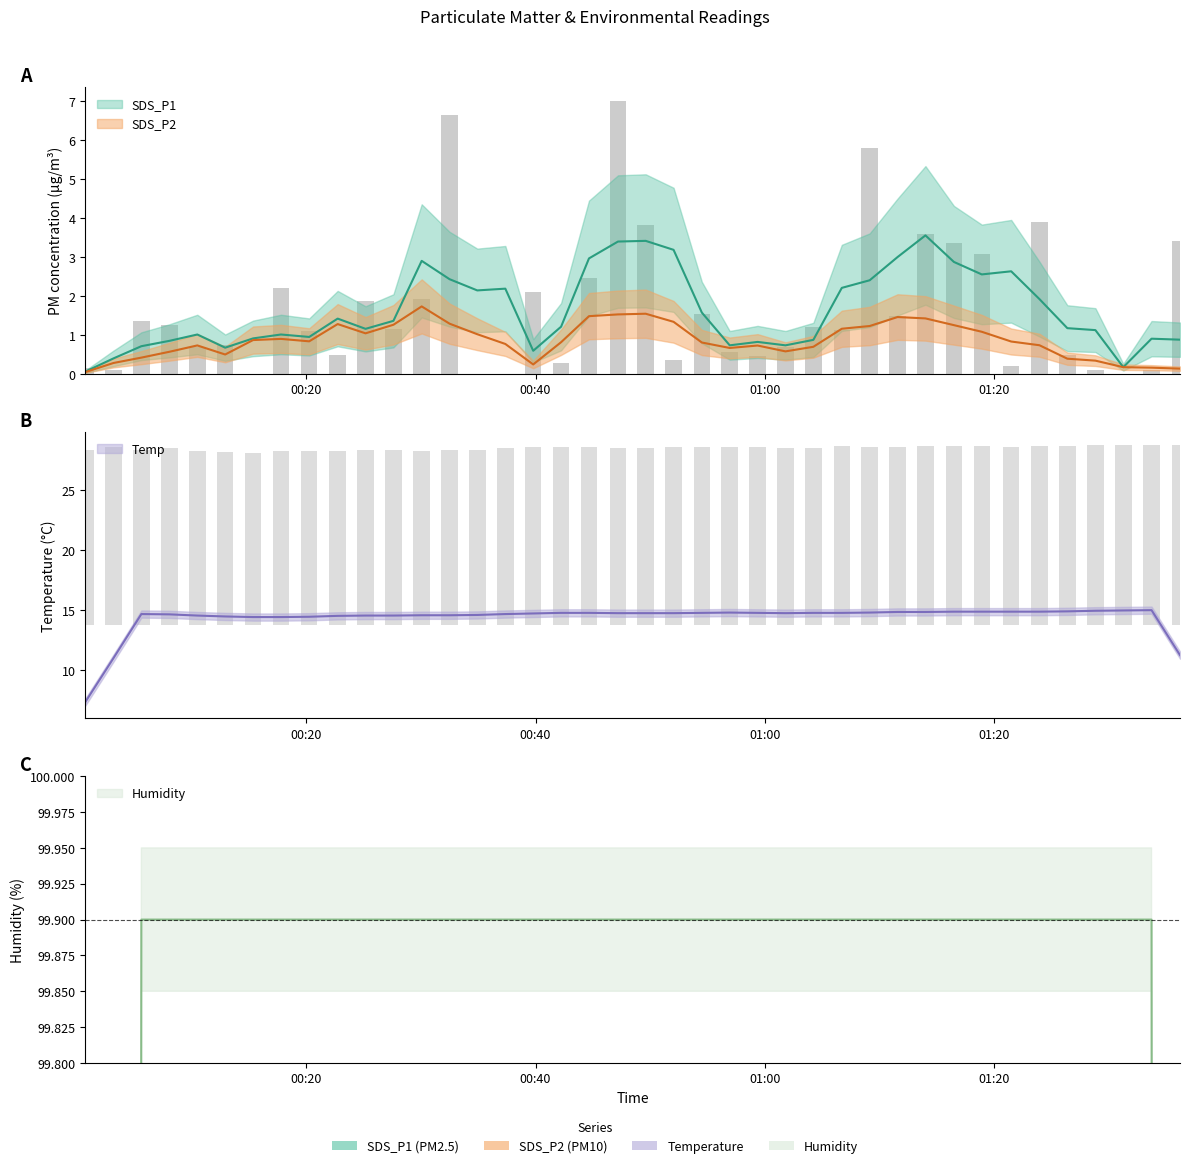

At how many categories does at least one series exceed 4?

40